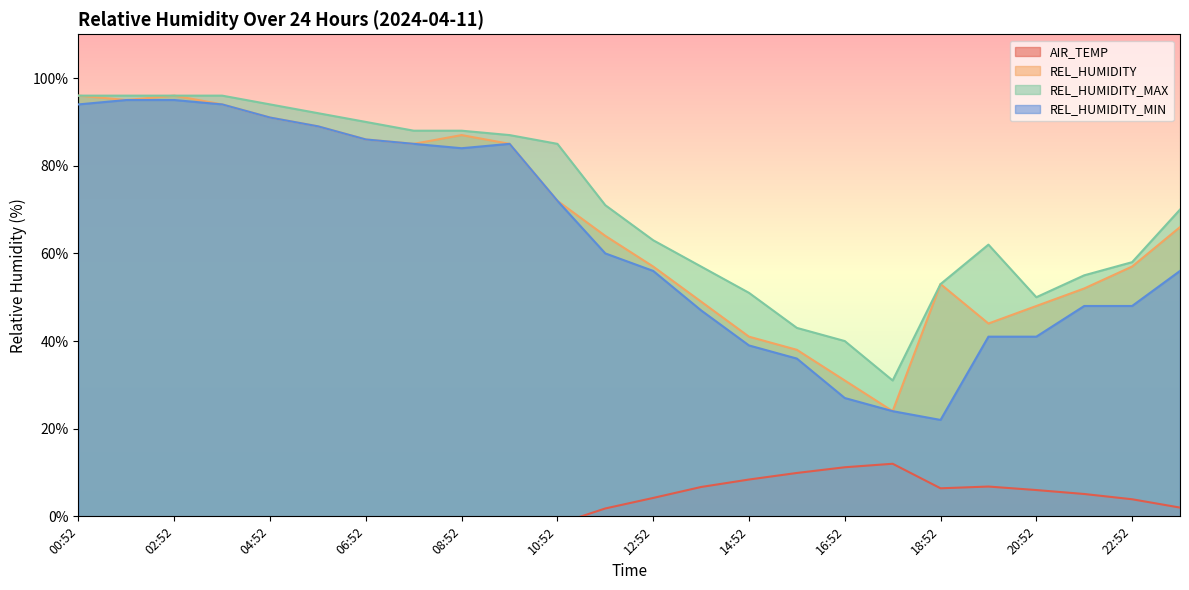

What is the value of the REL_HUMIDITY_MIN point at the 24th from the left?

56.0